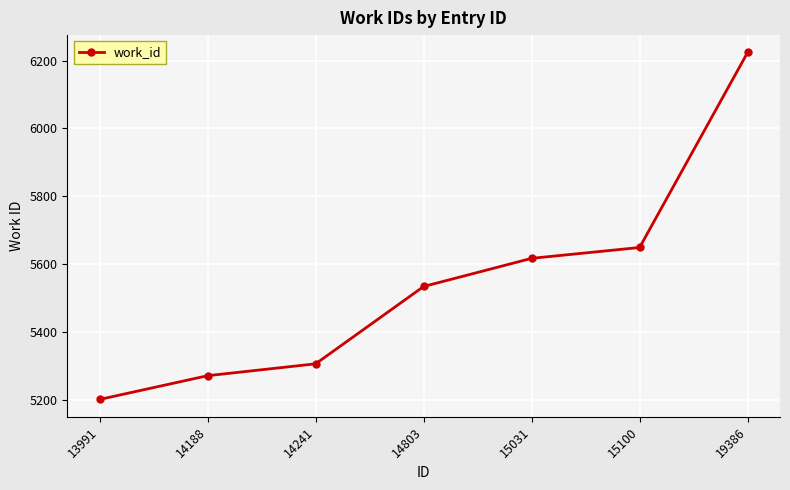

What is the maximum value shown in the chart?

6224